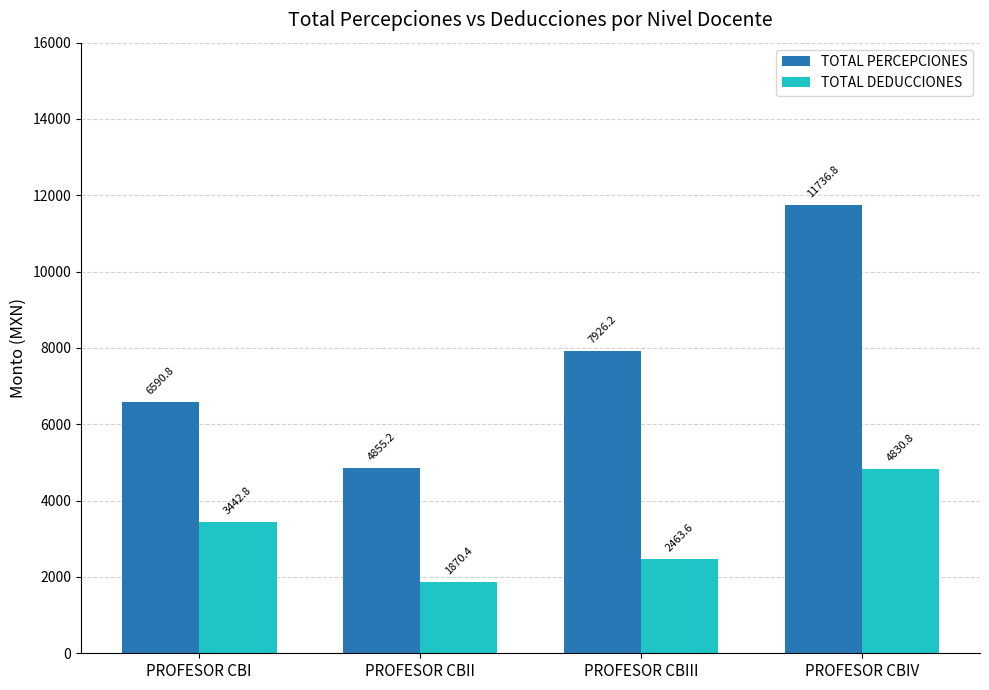

What is the average value of the TOTAL DEDUCCIONES series?

3151.9